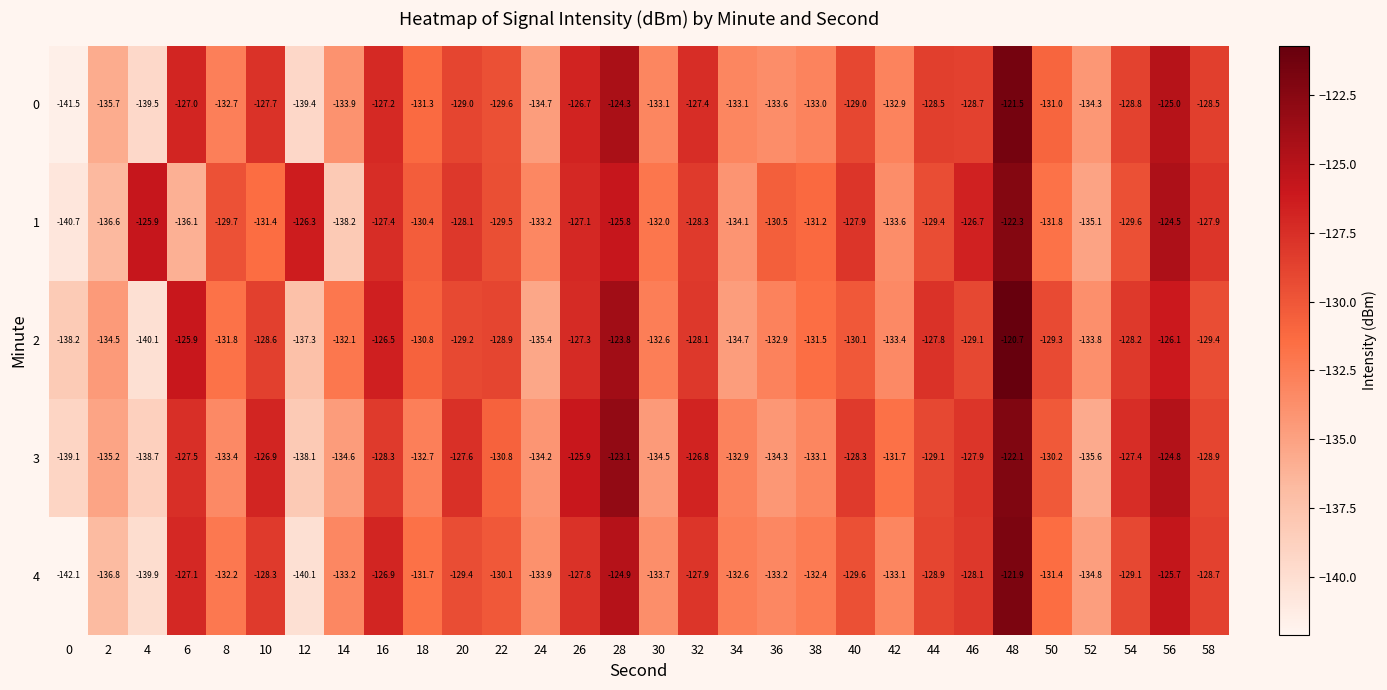

How many values in the 3 series are below -130?

16